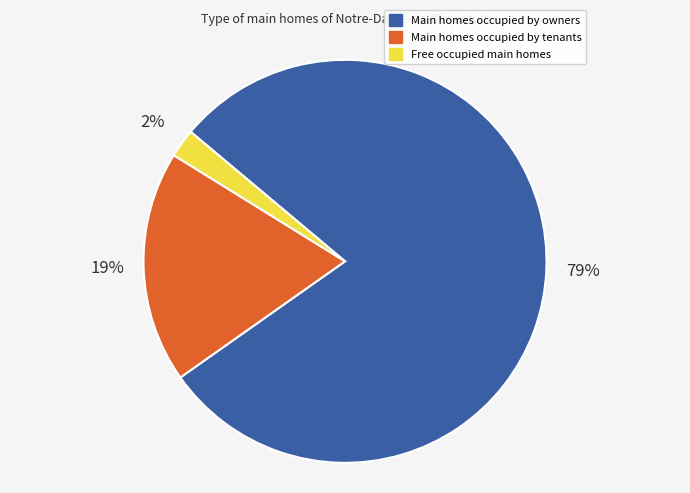

Between Free occupied main homes and Main homes occupied by tenants, which is larger?

Main homes occupied by tenants